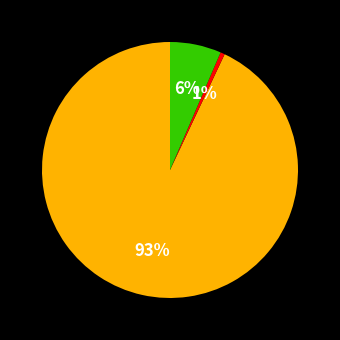

Is there a majority slice in this chart?

Yes